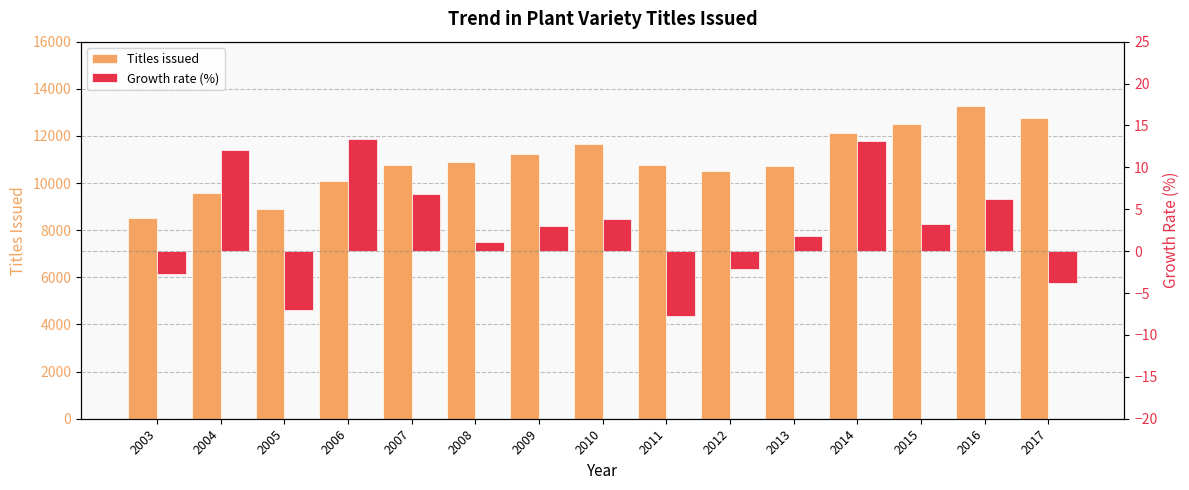

What is the average value of the Titles issued series?

10949.3